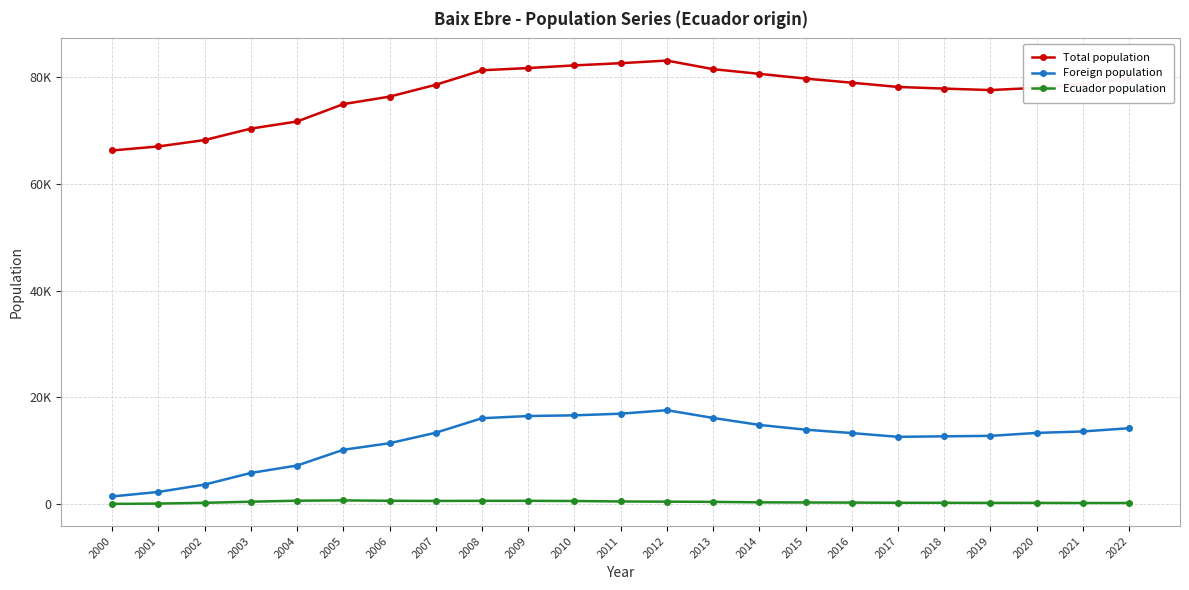

Where is the first local minimum for Ecuador population?

2021